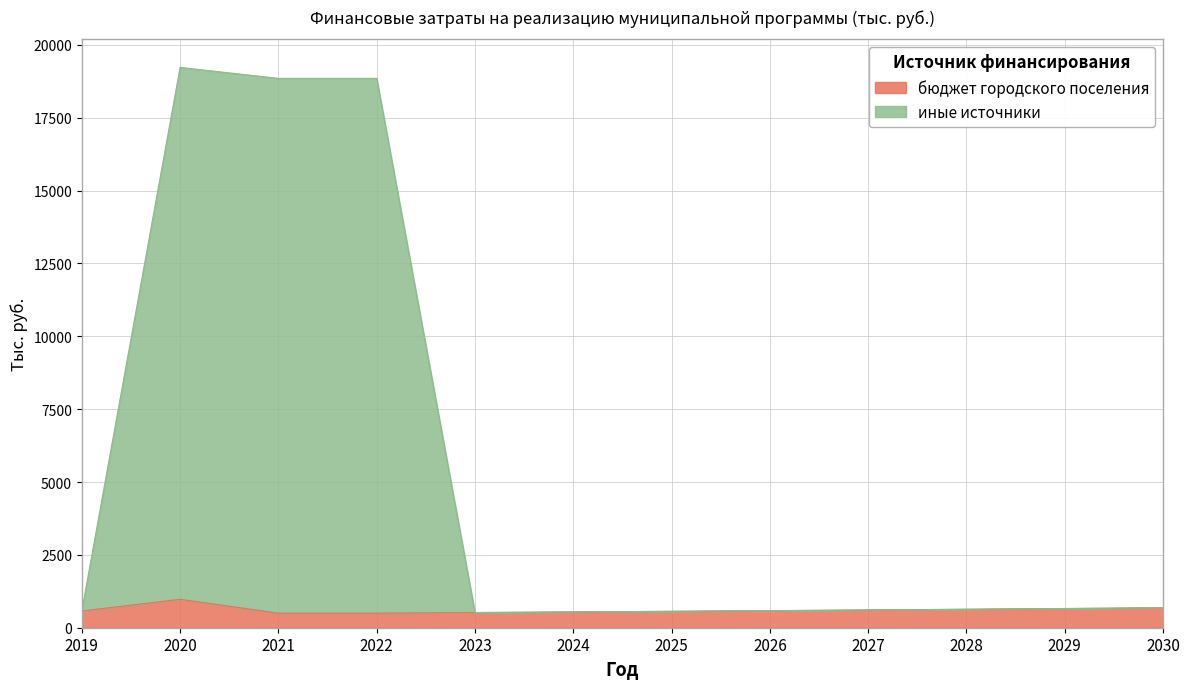

How many lines are shown in the chart?

2